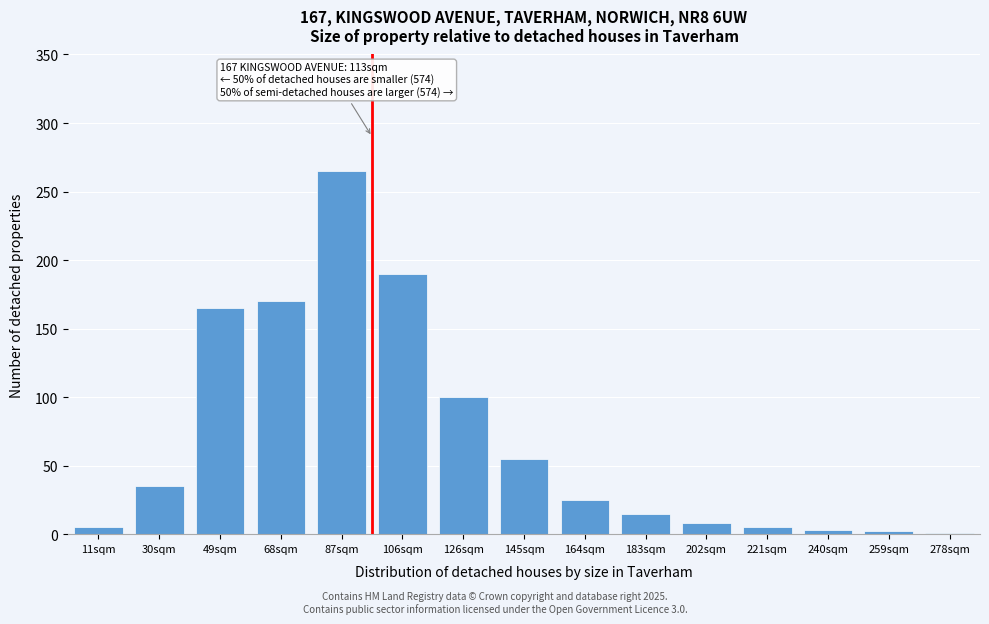

The value at 164sqm is 40. True or false?

False